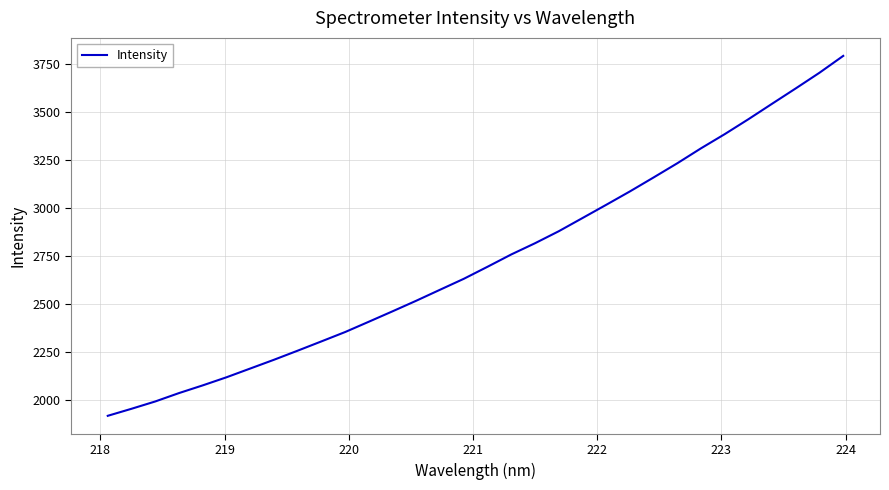

What is the minimum value shown in the chart?

1916.6